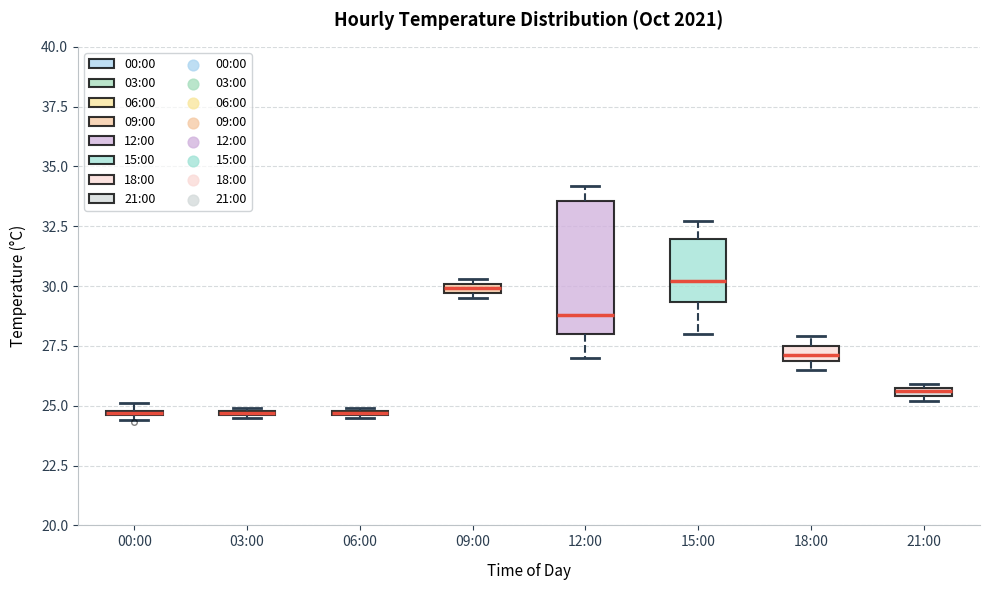

Where is the lower edge of the box for 03:00 on the y-axis? The values are not printed on the chart, so give them approximately, as read against the axis.

24.5